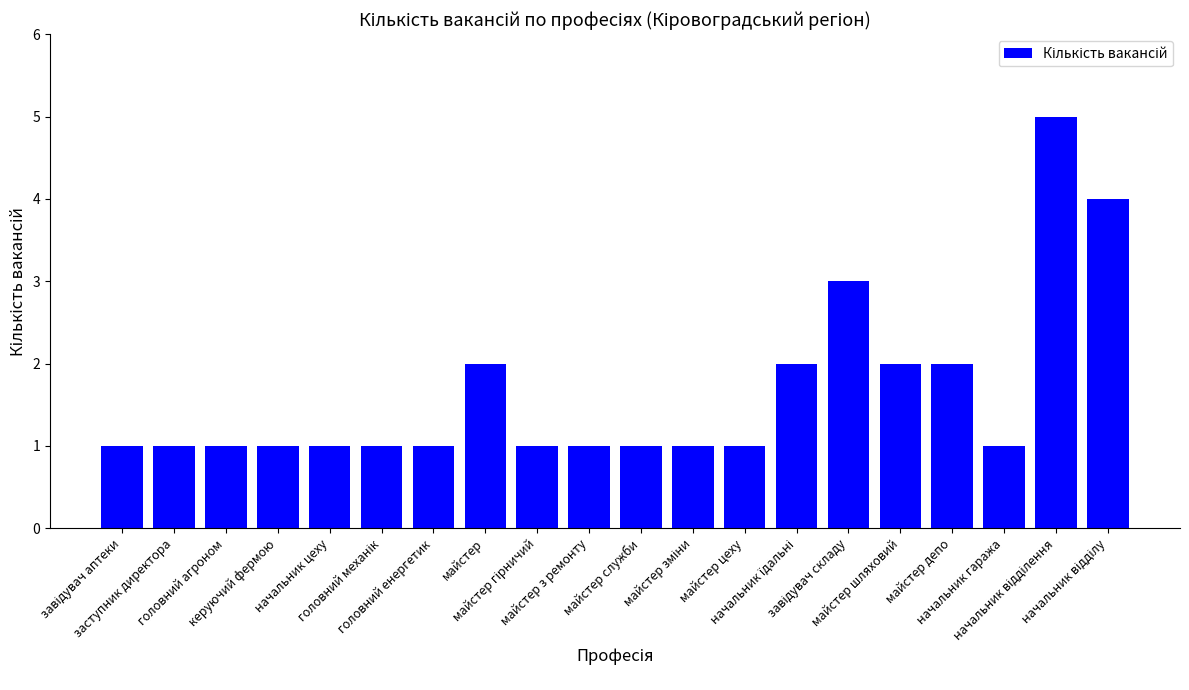

What is the minimum value shown in the chart?

1